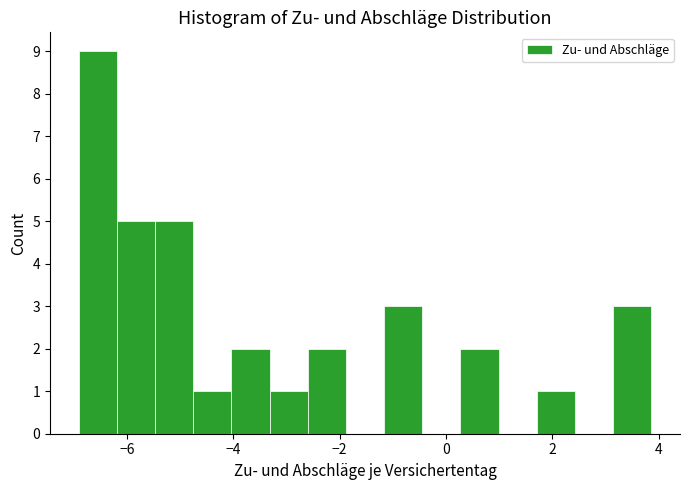

Read against the x-axis, roughly where is the centre of the tallest bar?

-6.6